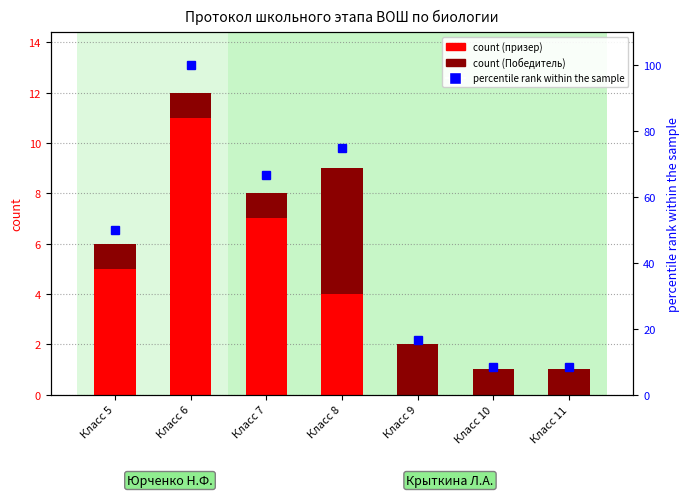

Rank the categories by призер (count) value from highest to lowest.

Класс 6, Класс 7, Класс 5, Класс 8, Класс 9, Класс 10, Класс 11